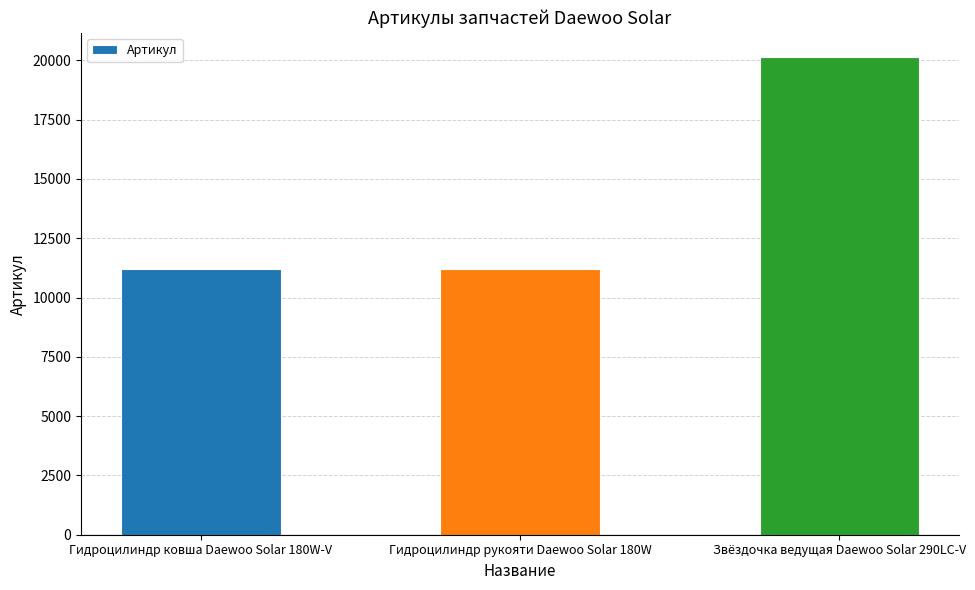

What position from the left is Гидроцилиндр рукояти Daewoo Solar 180W?

2